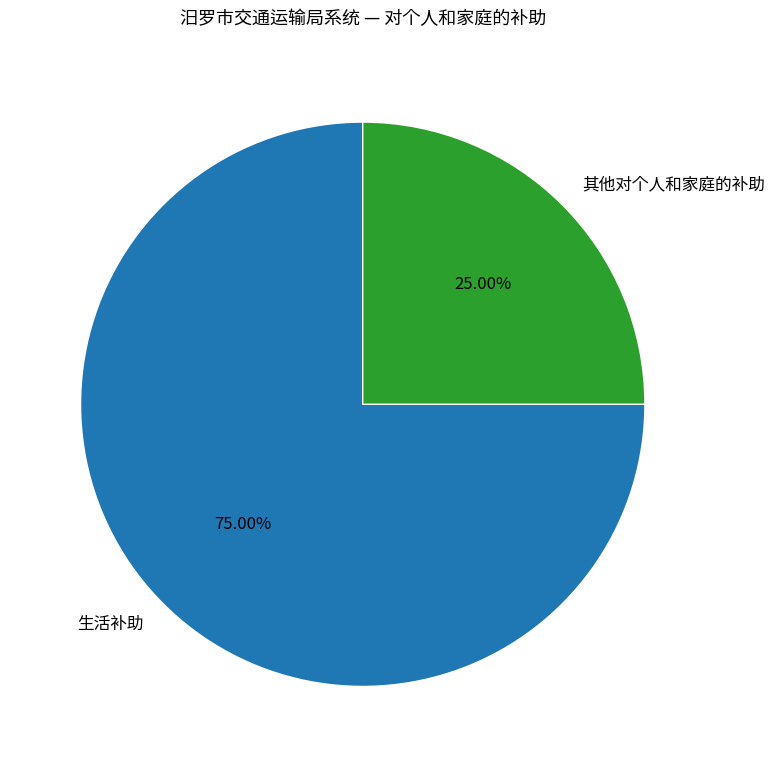

Count the number of slices in the pie.

2